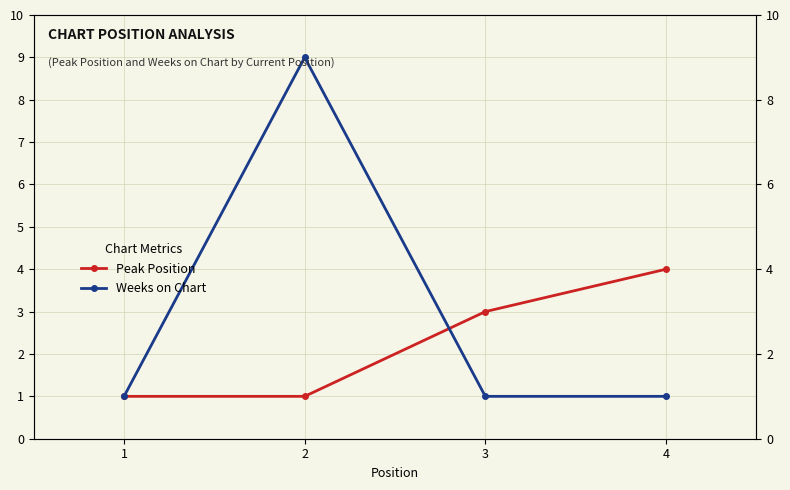

At 3, list the series in order from largest to smallest.

Peak Position, Weeks on Chart